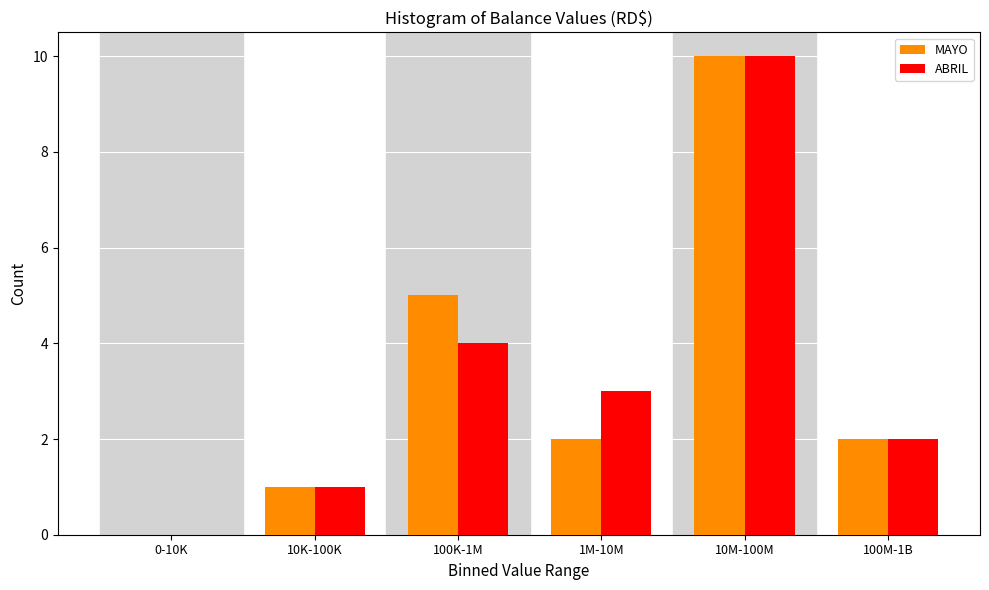

Reading right to left, extract all data points from this chart.

MAYO: 100M-1B=2	10M-100M=10	1M-10M=2	100K-1M=5	10K-100K=1	0-10K=0
ABRIL: 100M-1B=2	10M-100M=10	1M-10M=3	100K-1M=4	10K-100K=1	0-10K=0